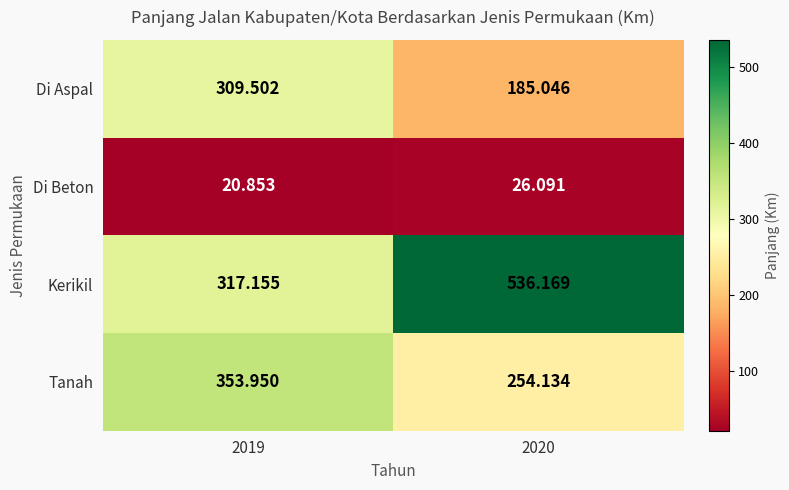

Between 2019 and 2020, which series saw the biggest shift?

Kerikil